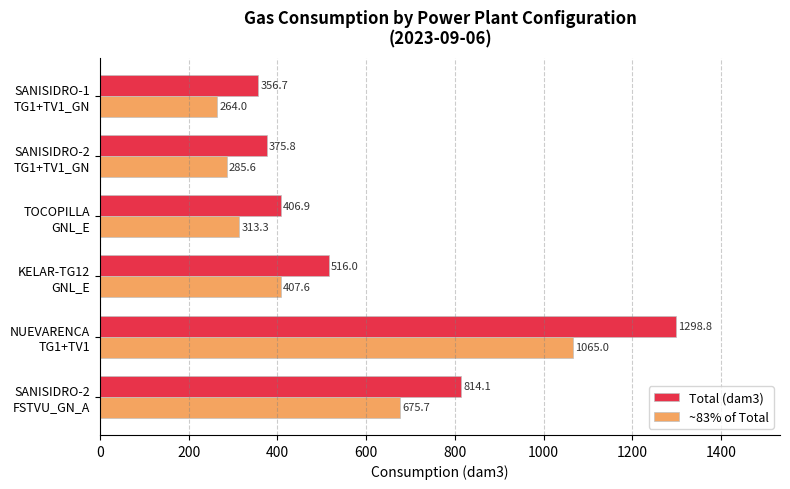

List the series in order of their overall mean, highest first.

Total (dam3), ~83% of Total